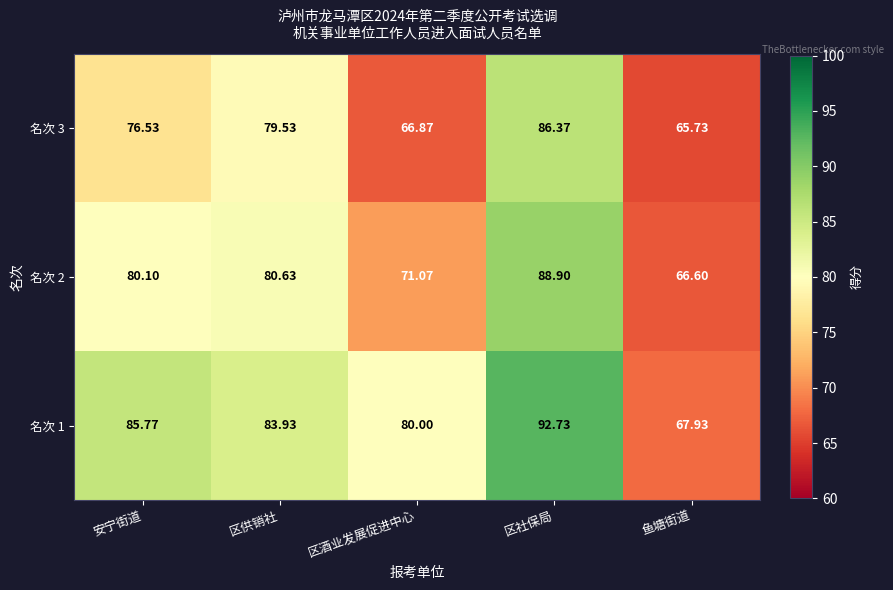

Between 区社保局 and 鱼塘街道, which series saw the biggest shift?

名次 1